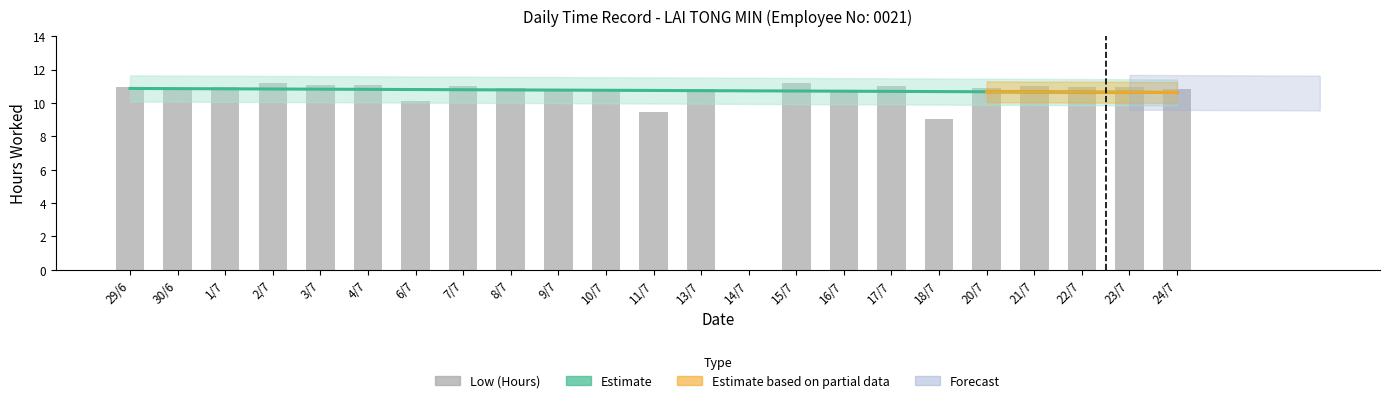

Which category has the highest value across all series?

2/7